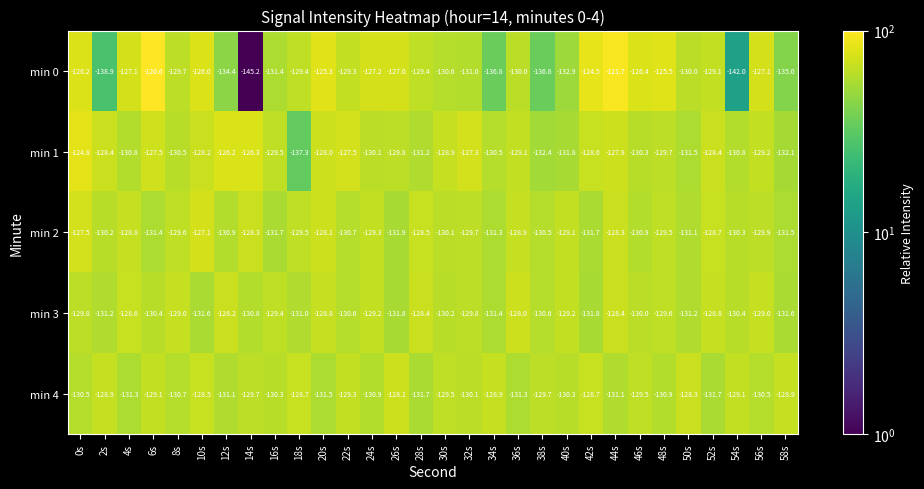

The value of min 3 at 50s is -221.3. True or false?

False